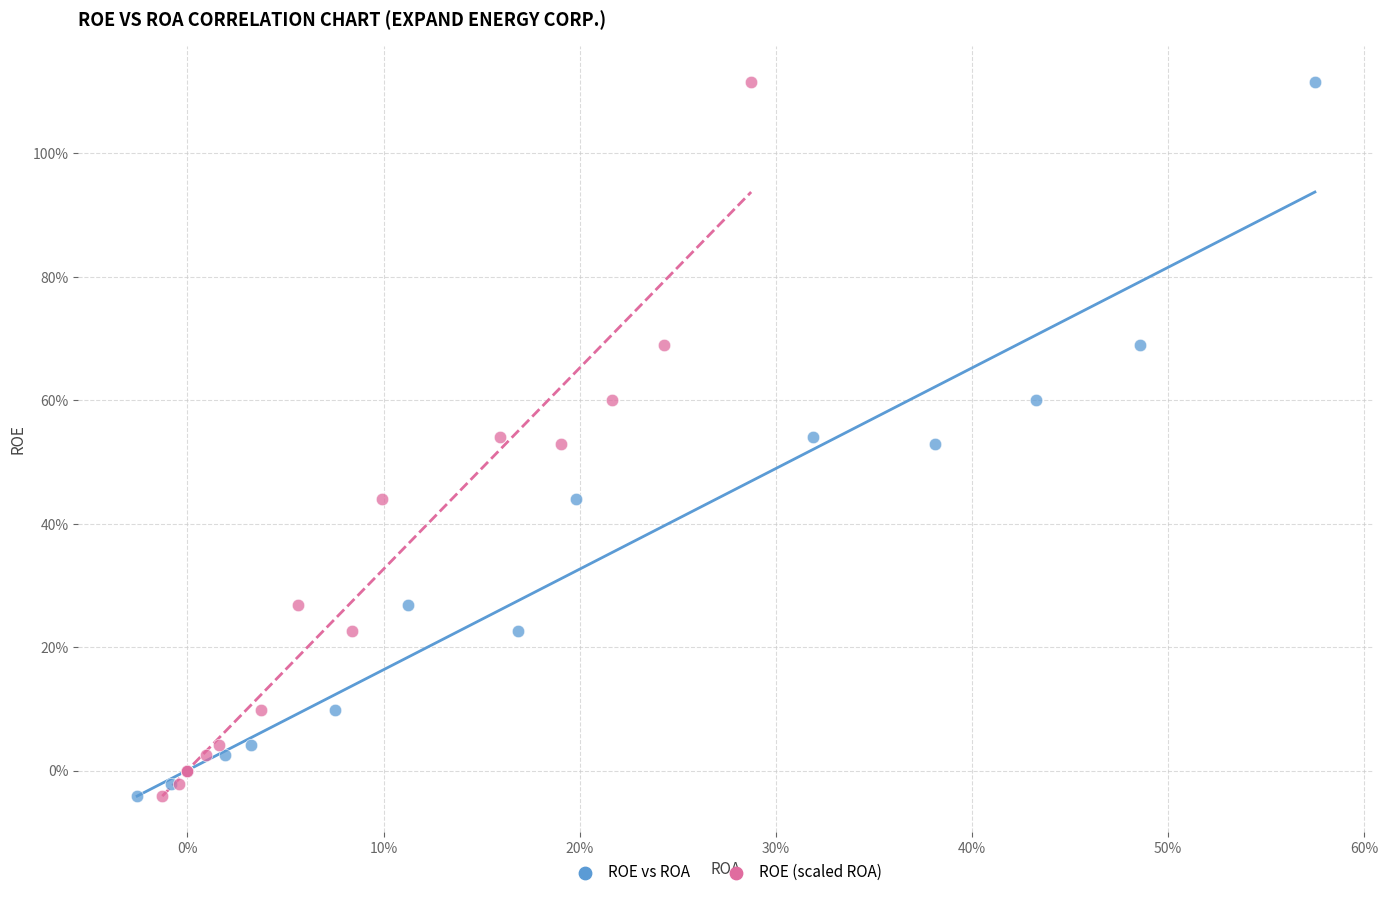

What are all the series names shown in the legend?

ROE vs ROA, ROE (scaled ROA)